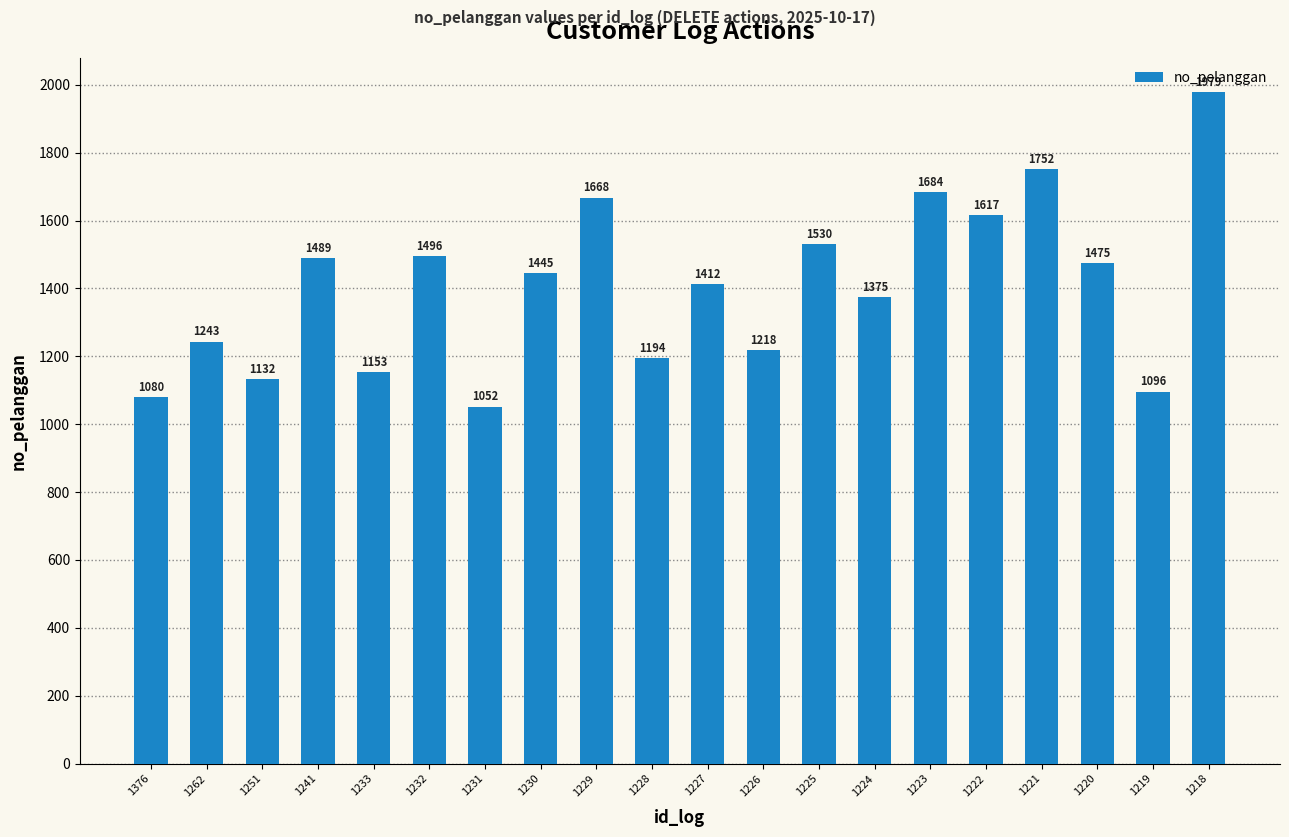

List the labels in order of value, largest first.

1218, 1221, 1223, 1229, 1222, 1225, 1232, 1241, 1220, 1230, 1227, 1224, 1262, 1226, 1228, 1233, 1251, 1219, 1376, 1231